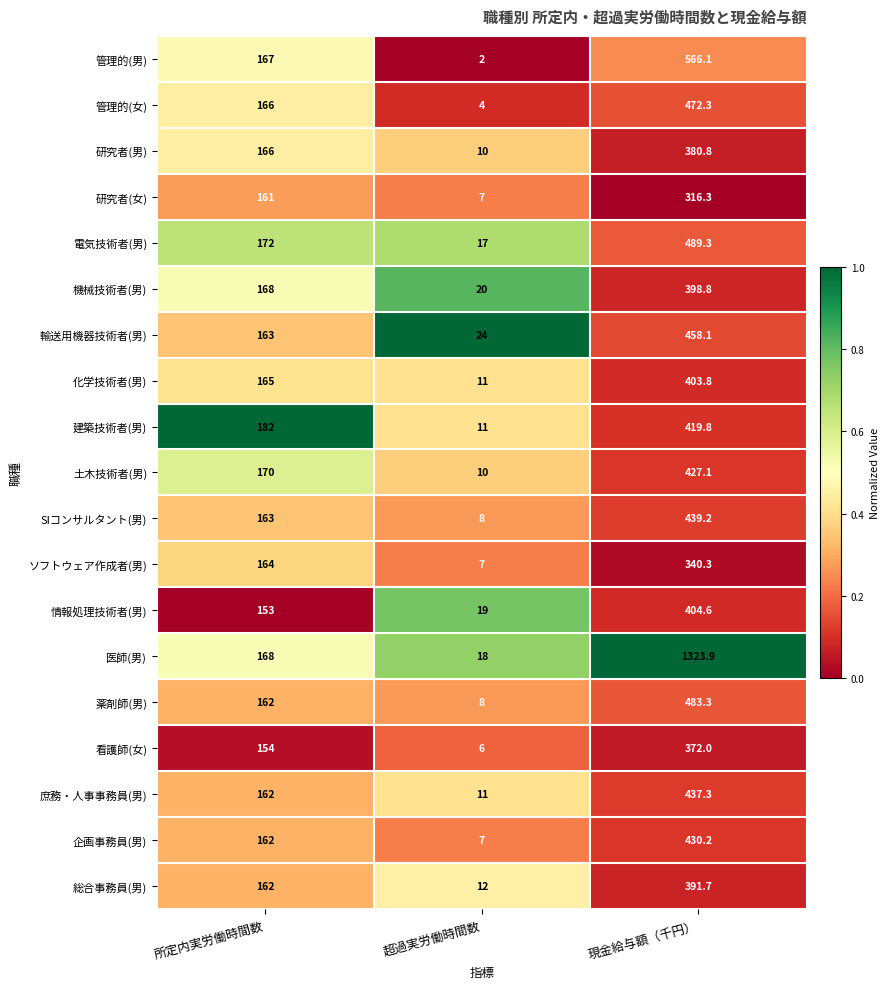

Count the number of categories in the chart.

3